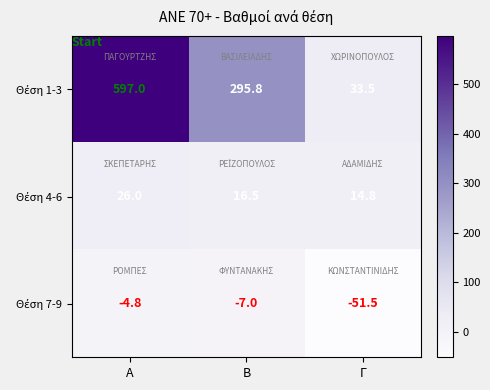

What is the spread (max minus min) of values at Β?

302.8